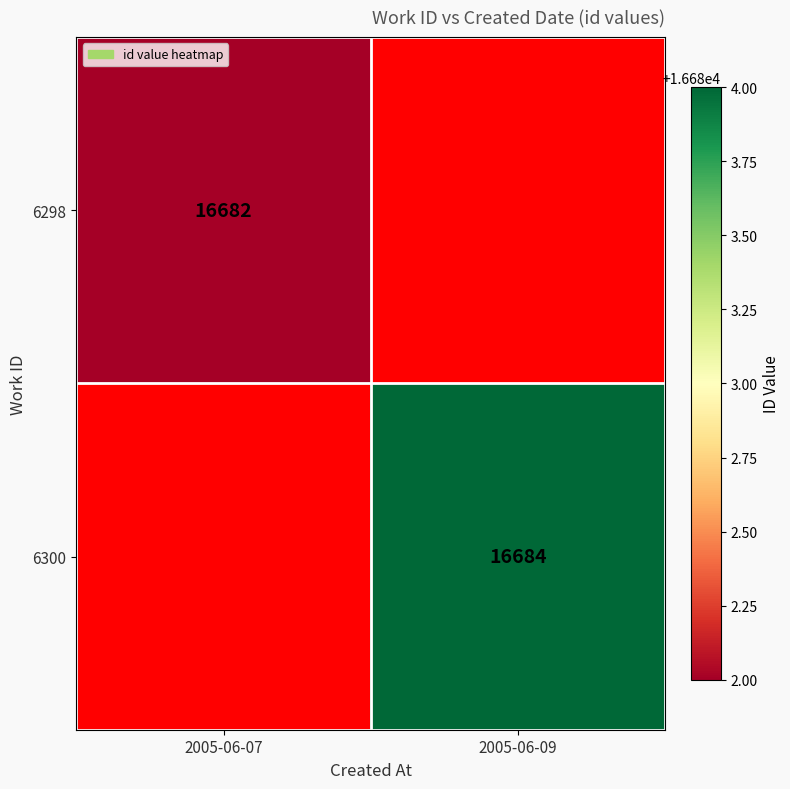

How many categories are shown in the chart?

2